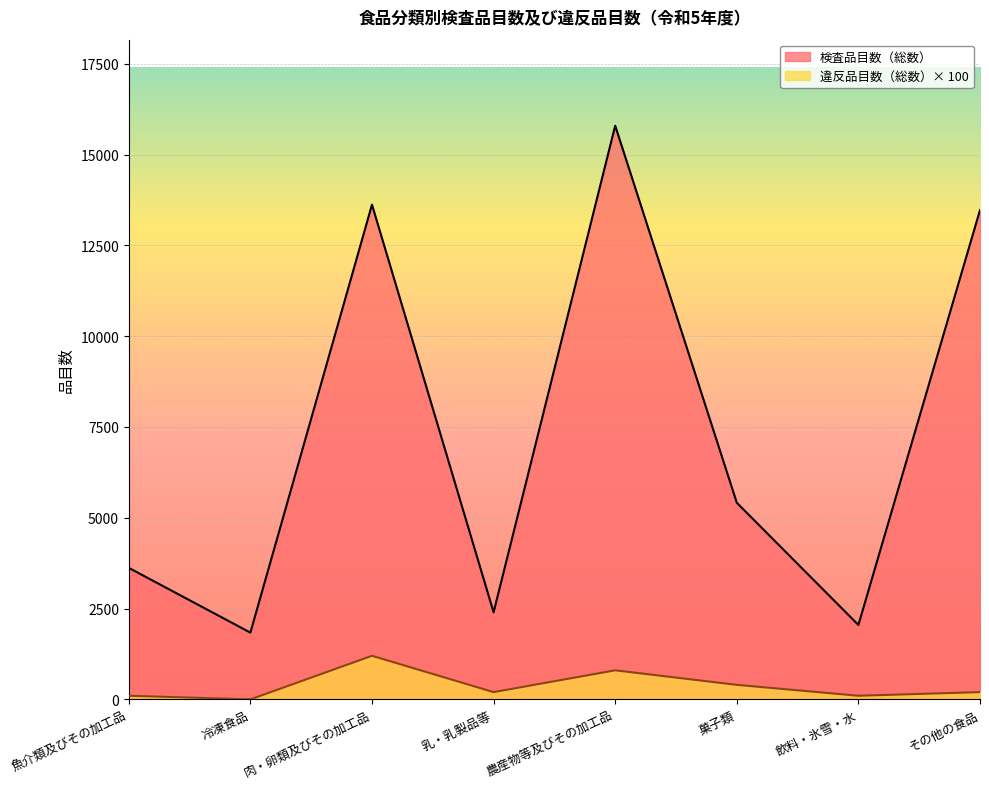

The 検査品目数（総数） series shows 2397 at 乳・乳製品等. True or false?

True